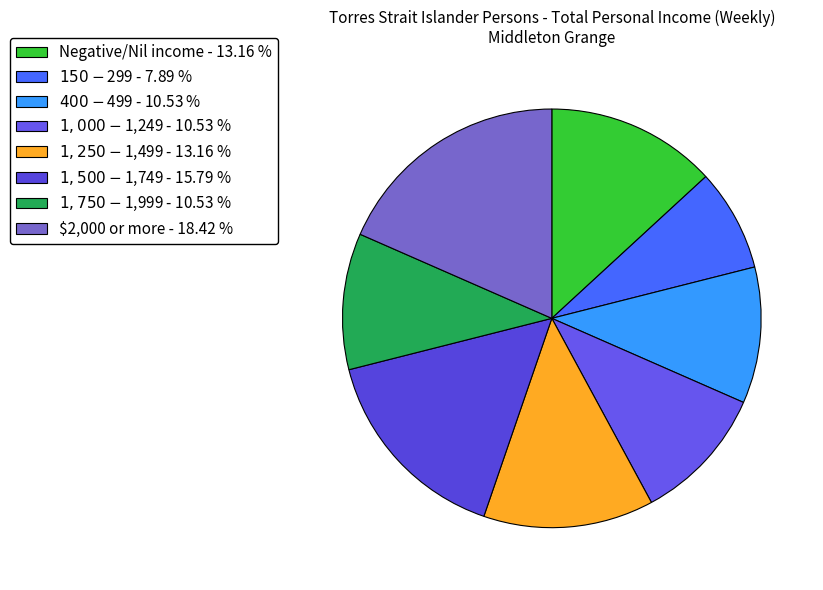

Rank the categories by value from highest to lowest.

$2,000 or more, $1,500-$1,749, Negative/Nil income, $1,250-$1,499, $400-$499, $1,000-$1,249, $1,750-$1,999, $150-$299